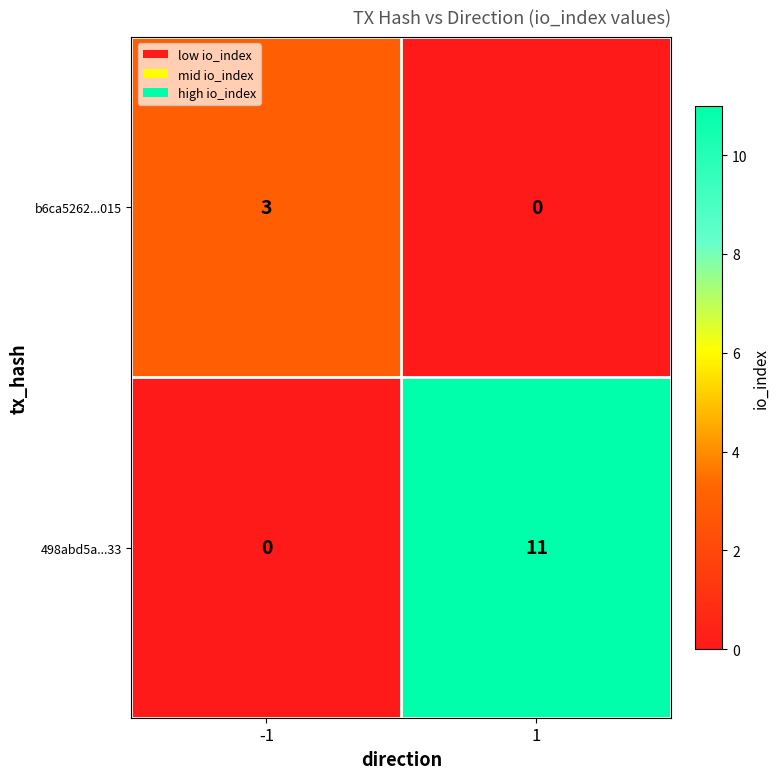

Which series has the widest spread of values?

498abd5a...33